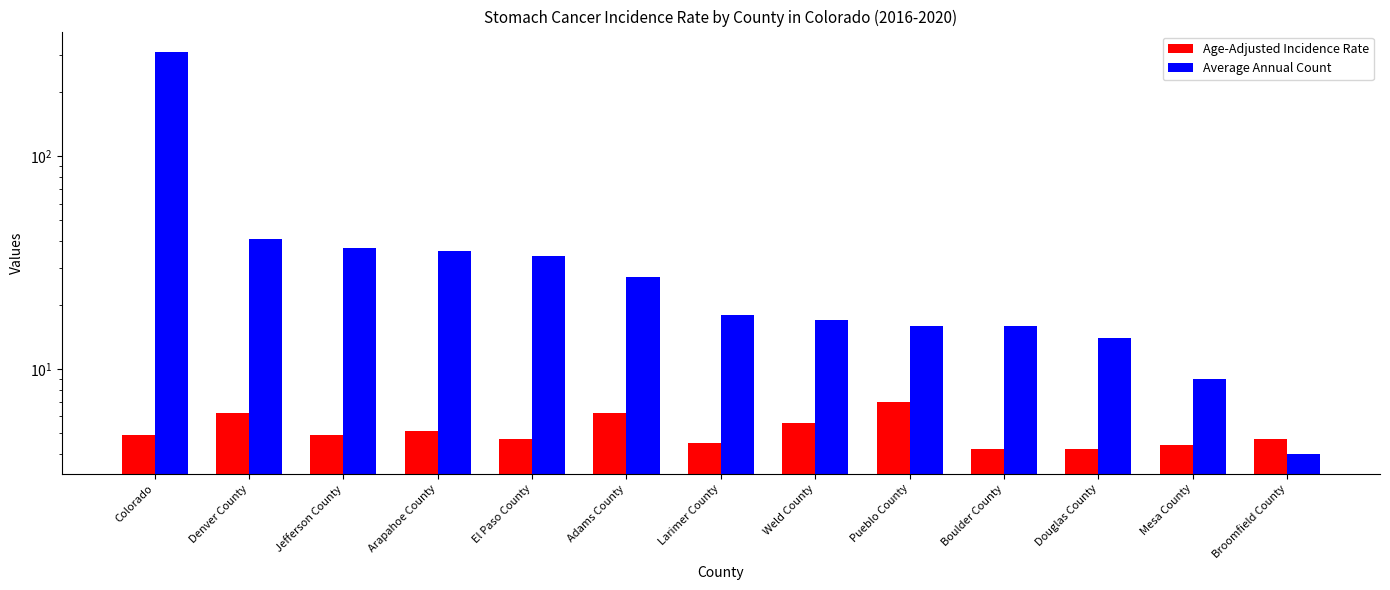

Which category has the highest value across all series?

Colorado